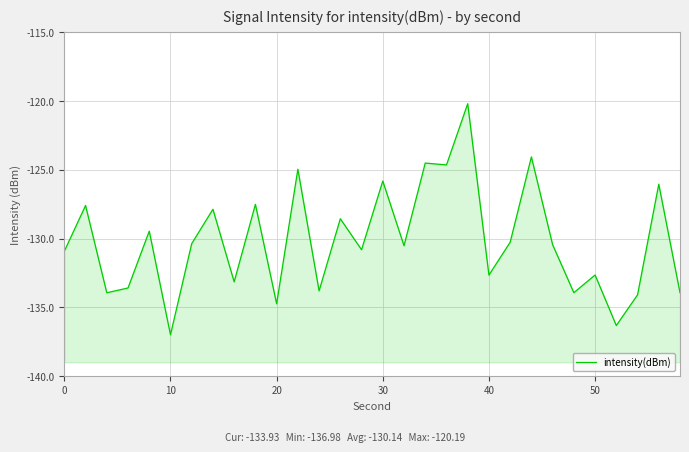

How many categories are shown in the chart?

30